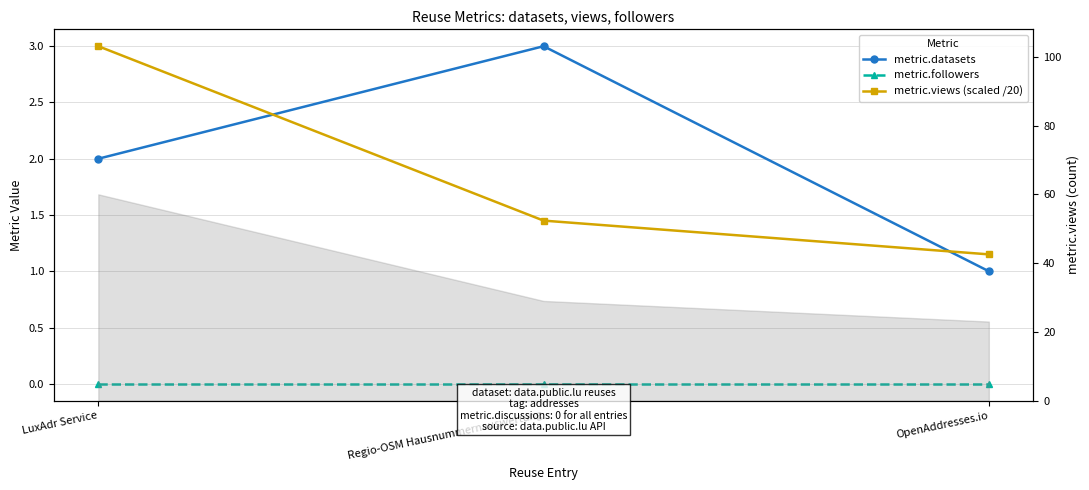

Reading left to right, extract all data points from this chart.

metric.datasets: 2.0	3.0	1.0
metric.followers: 0.0	0.0	0.0
metric.views (scaled /20): 3.0	1.4	1.1